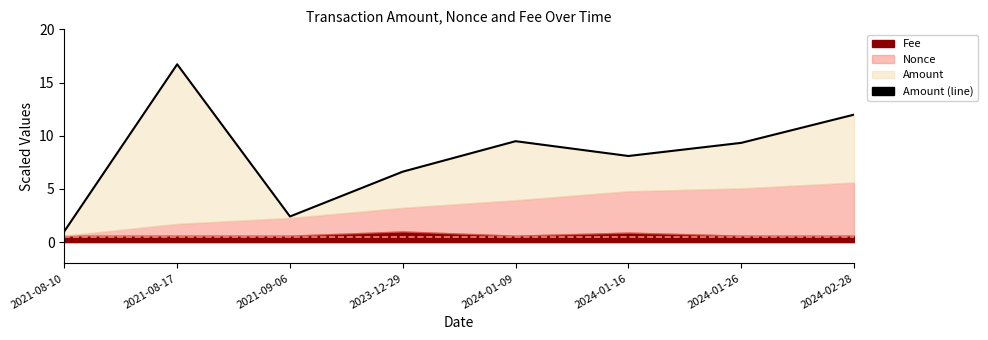

Reading left to right, extract all data points from this chart.

1.0	16.7	2.4	6.6	9.5	8.1	9.3	12.0